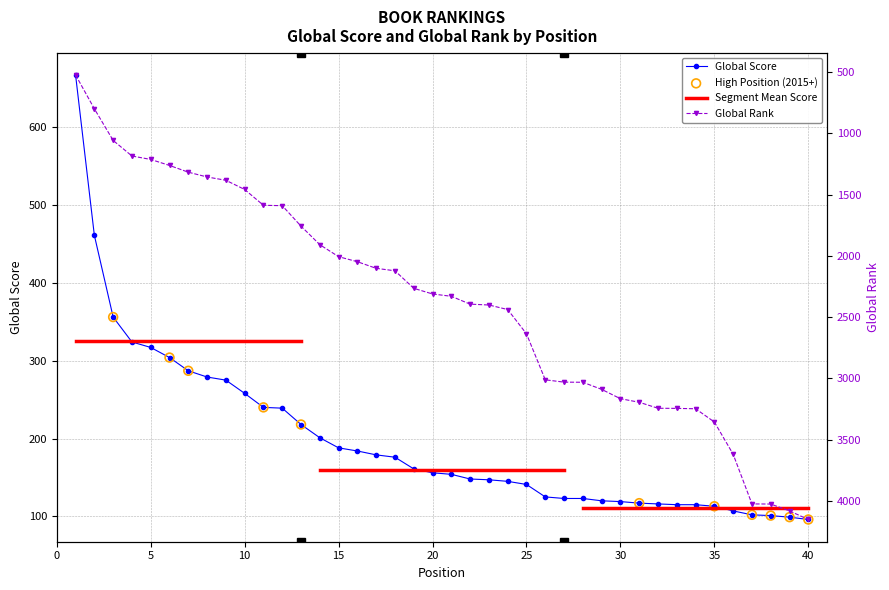

Is the value of Global Score at 36 greater than the value of Global Rank (scaled) at 11?

No